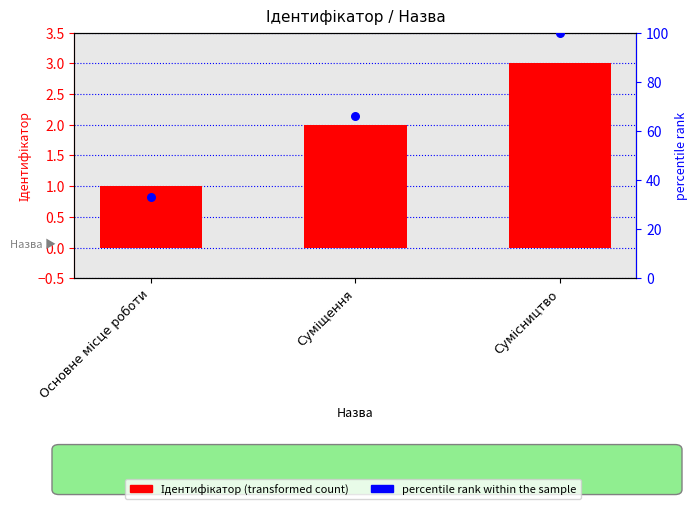

At which category is the sum across all series the highest?

Сумісництво